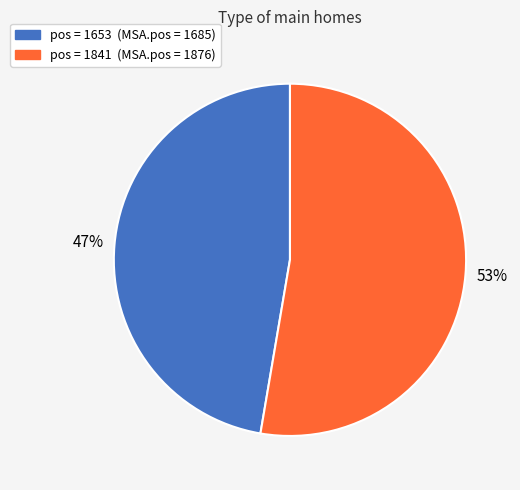

Is there any slice that represents more than half of the pie?

Yes